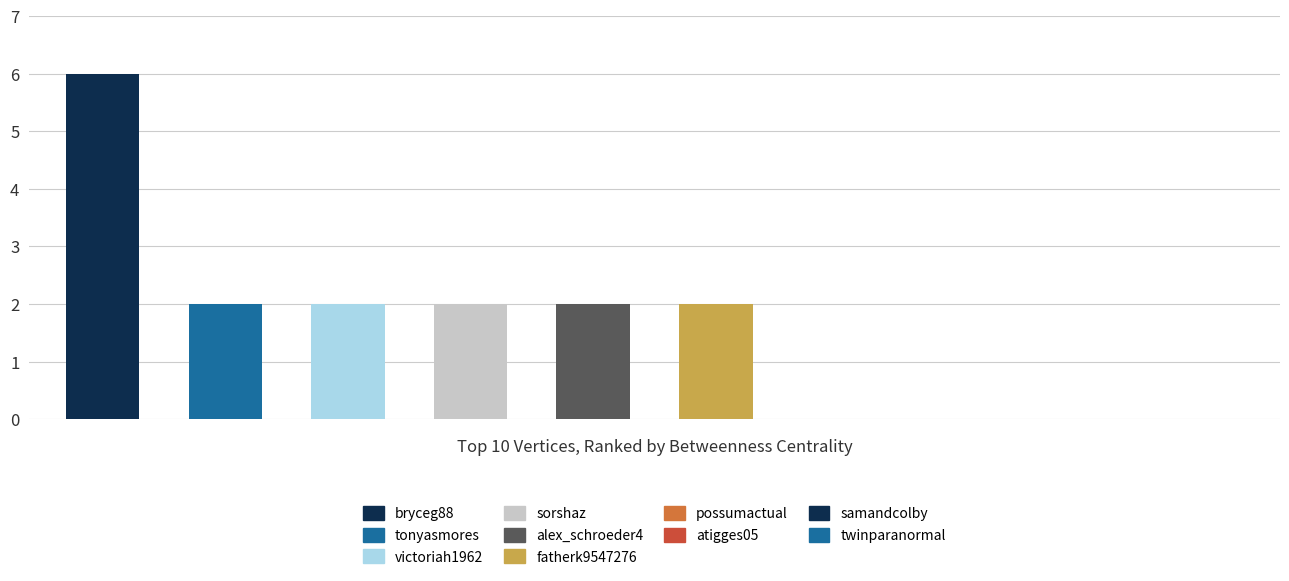

What is the maximum value shown in the chart?

6